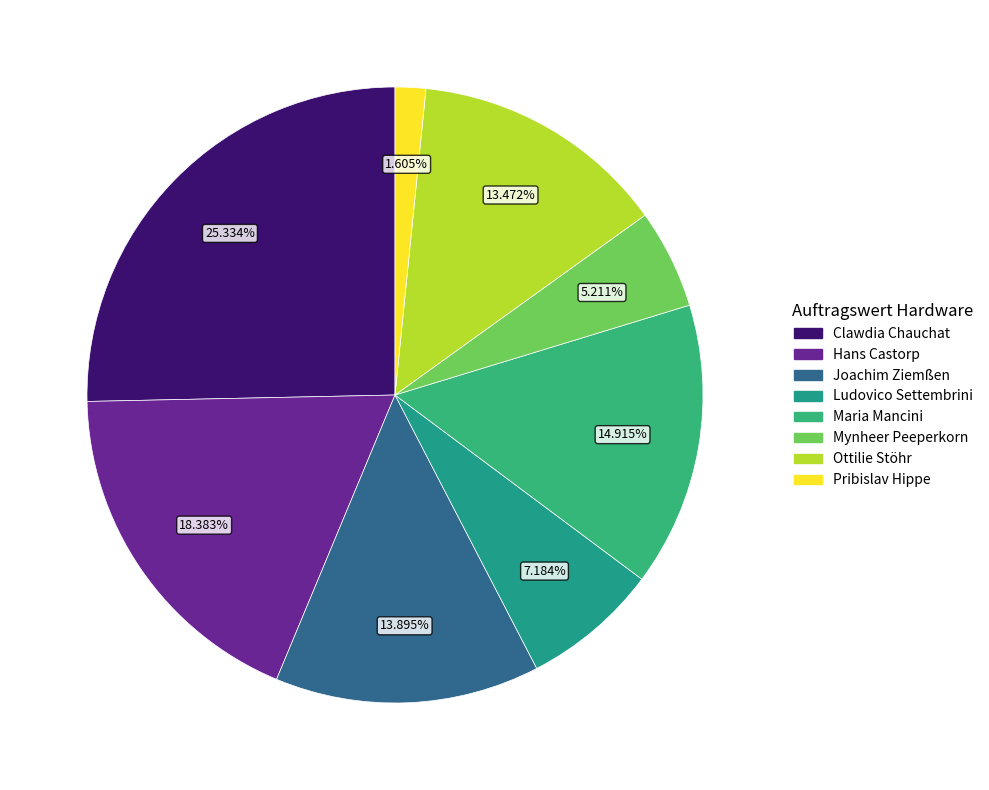

To the nearest percent, what percentage of the pie is Pribislav Hippe?

2%